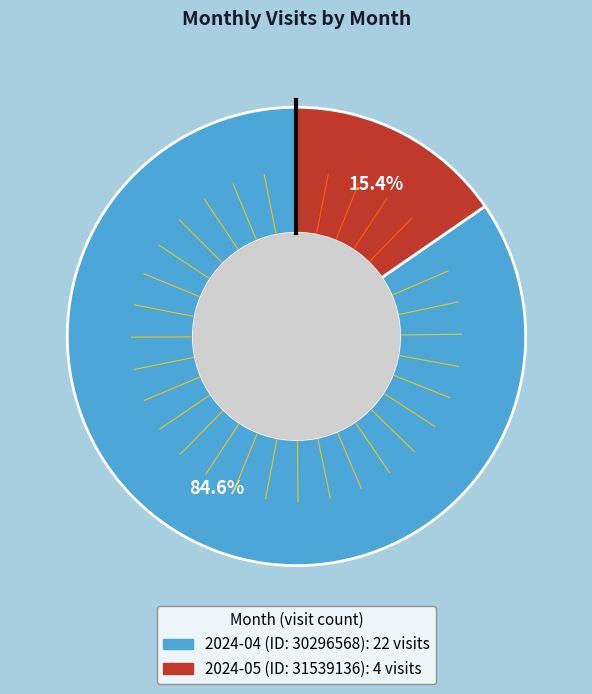

What portion of the pie excludes 2024-05 (ID: 31539136)?

84.6%